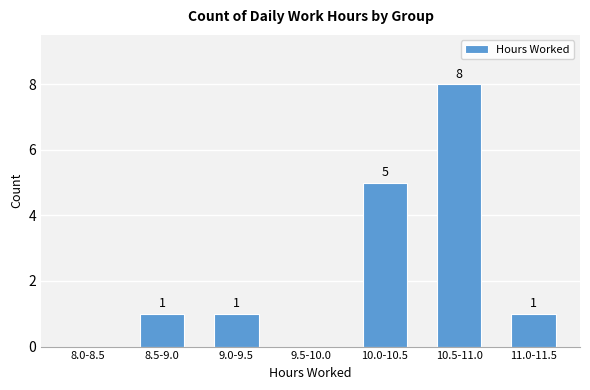

Reading left to right, extract all data points from this chart.

8.0-8.5=0	8.5-9.0=1	9.0-9.5=1	9.5-10.0=0	10.0-10.5=5	10.5-11.0=8	11.0-11.5=1